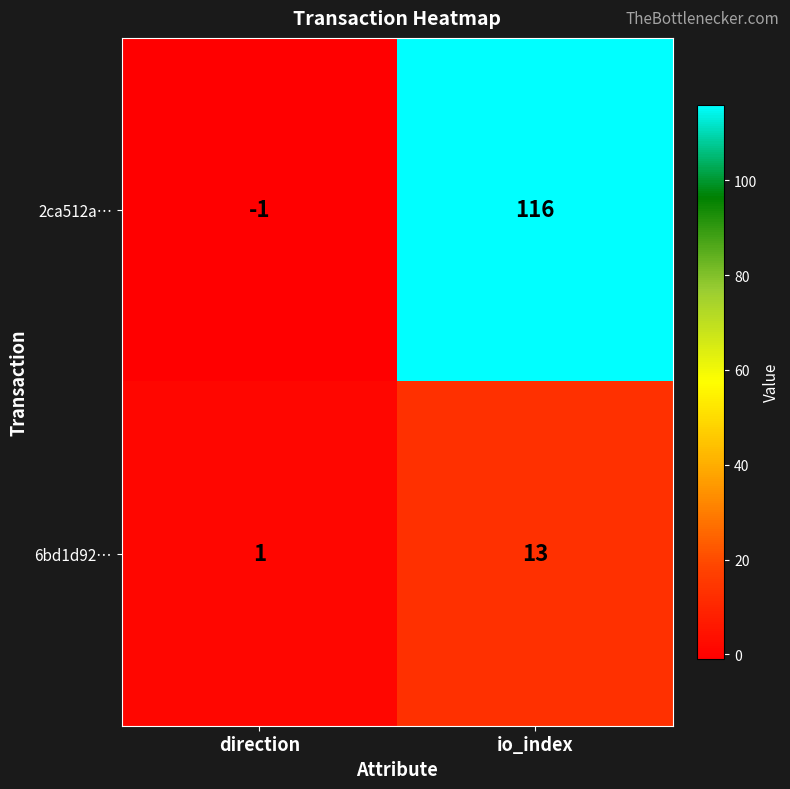

Which series has the largest range (max minus min)?

2ca512a…